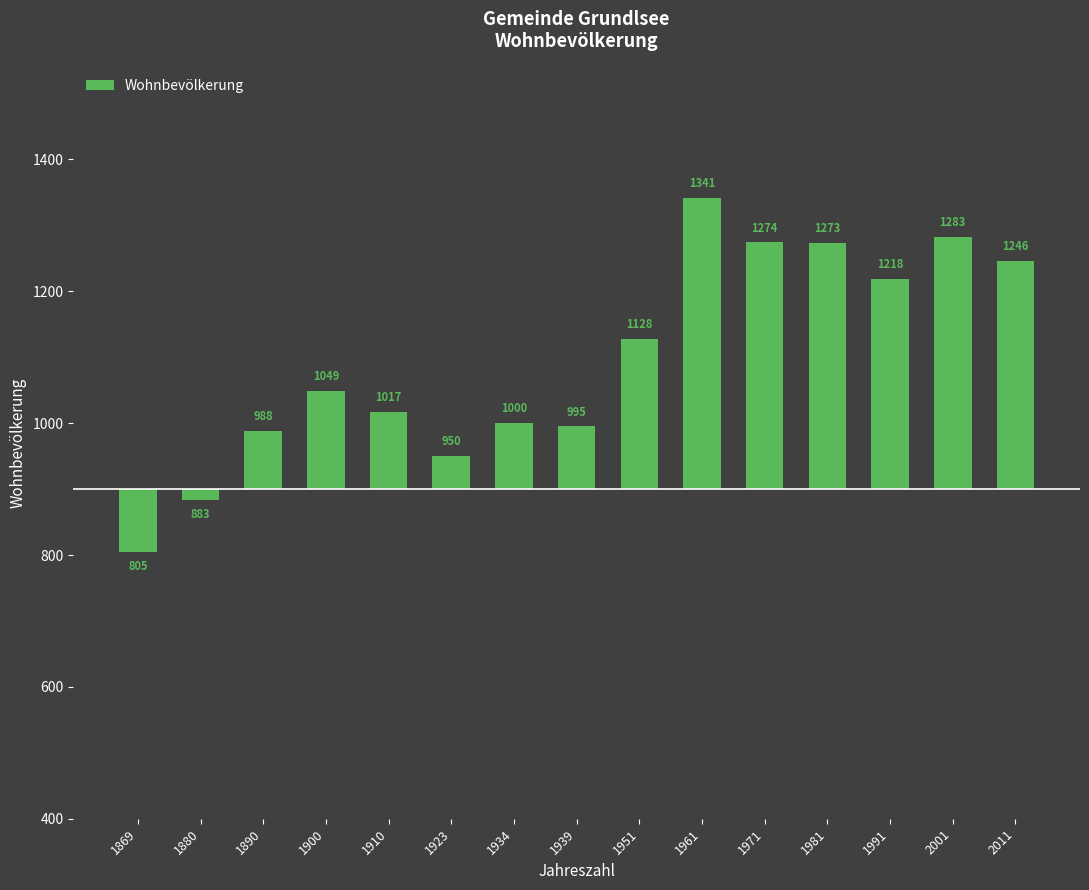

Are the bars horizontal?

No